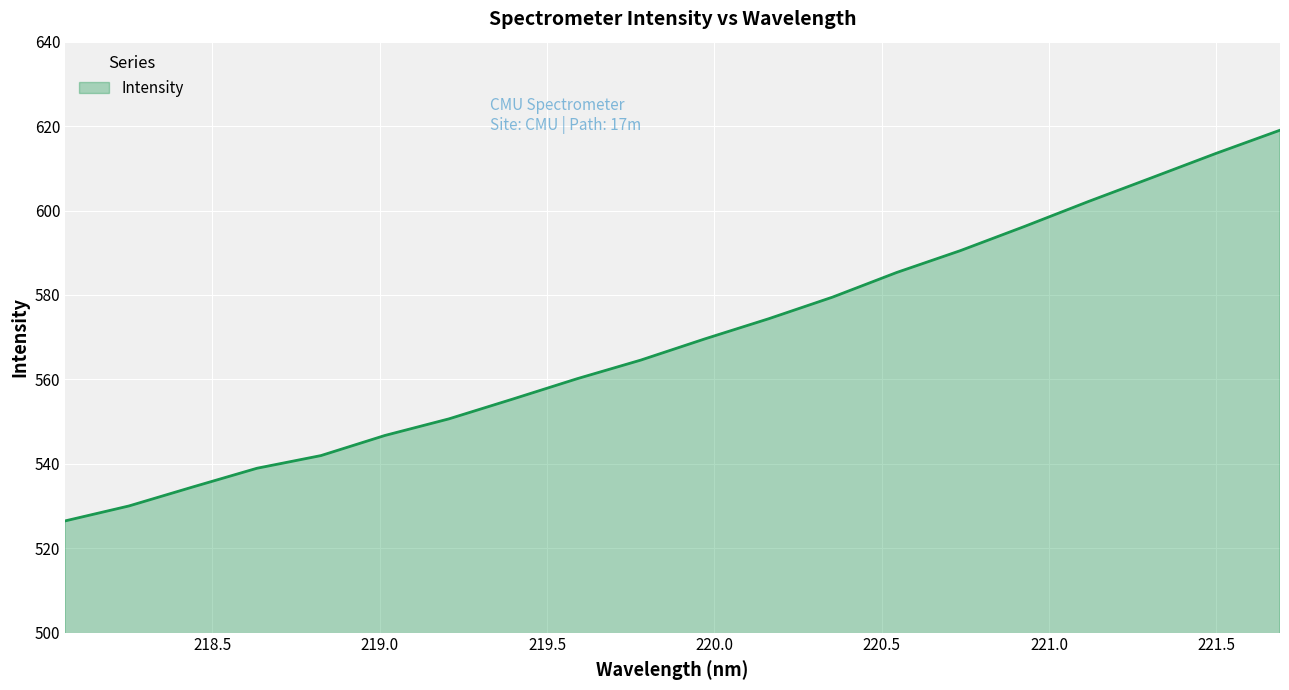

What is the difference between the maximum and minimum values?

92.6